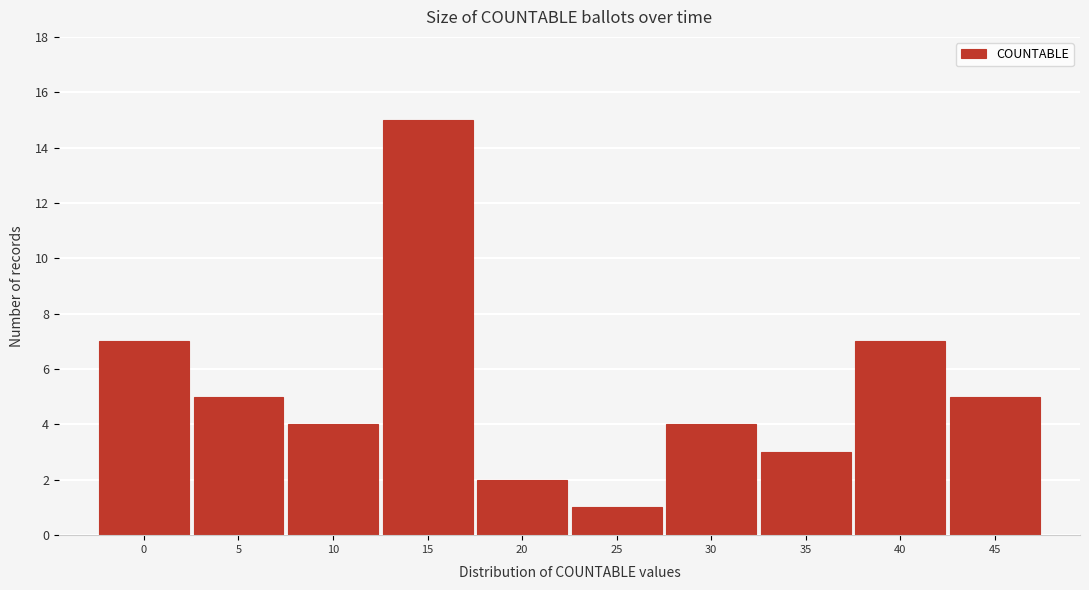

Reading right to left, extract all data points from this chart.

5	7	3	4	1	2	15	4	5	7